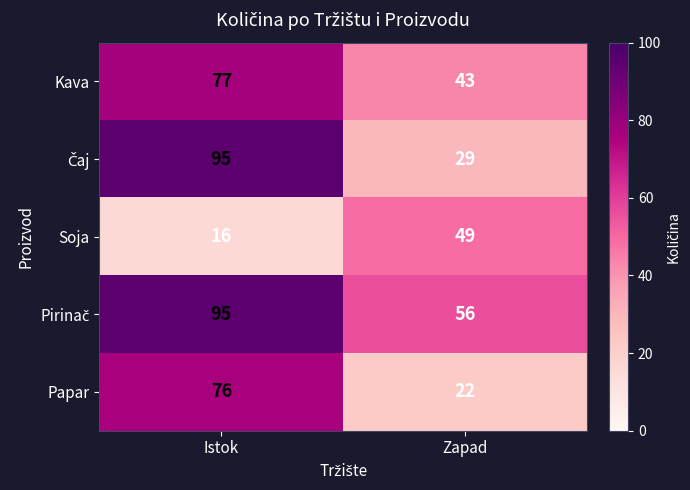

The Soja series shows 49 at Zapad. True or false?

True